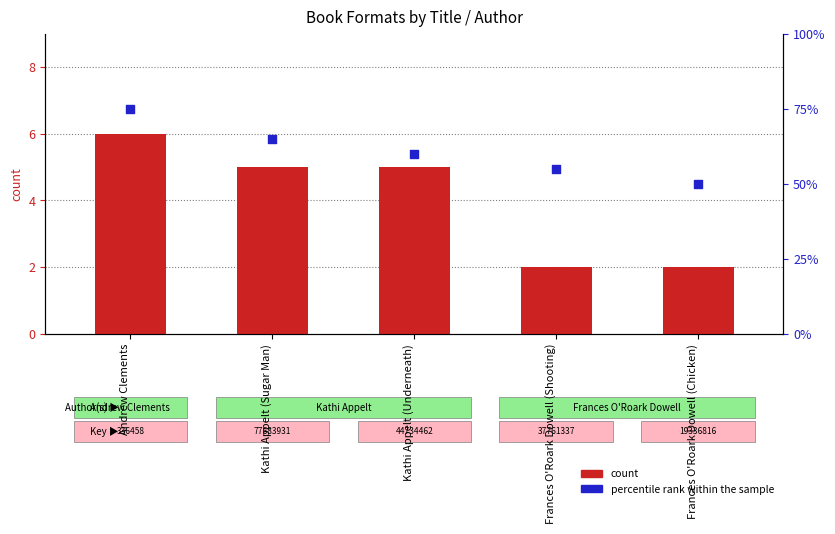

Is the value of percentile rank within the sample at Andrew Clements greater than the value of count at Frances O'Roark Dowell (Chicken)?

Yes